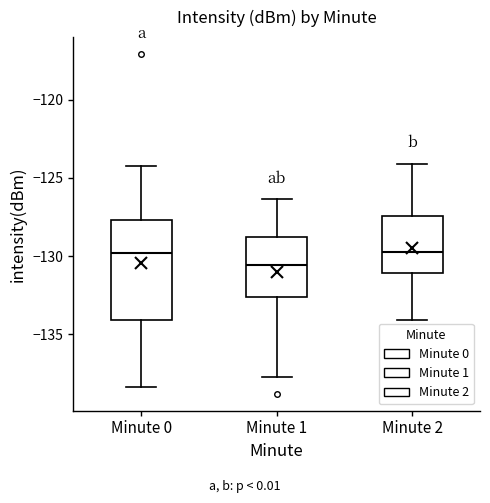

Where does the upper whisker of the box for Minute 0 end on the y-axis? The values are not printed on the chart, so give them approximately, as read against the axis.

-124.5